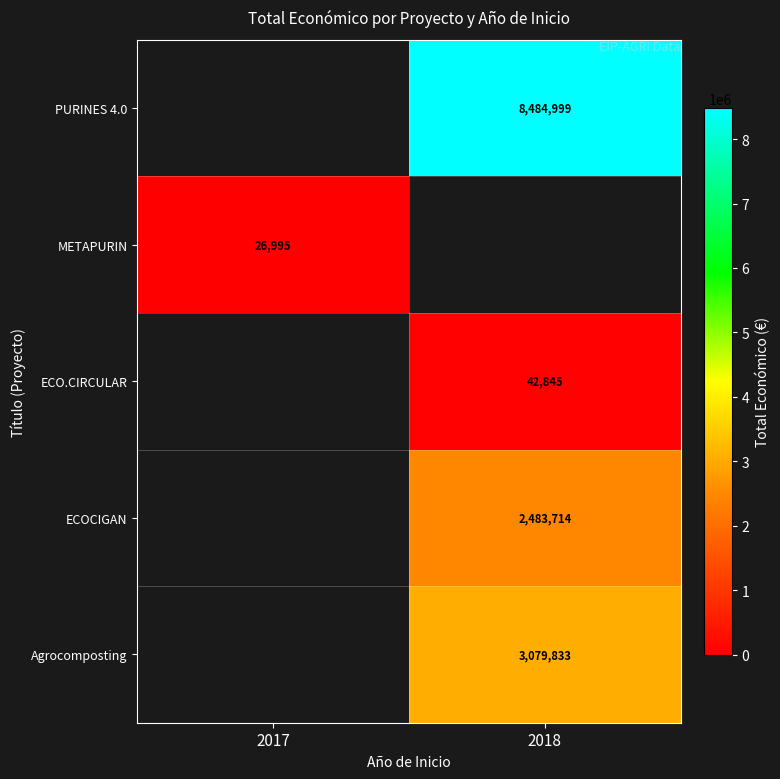

The value of ECOCIGAN at 2018 is 954659. True or false?

False